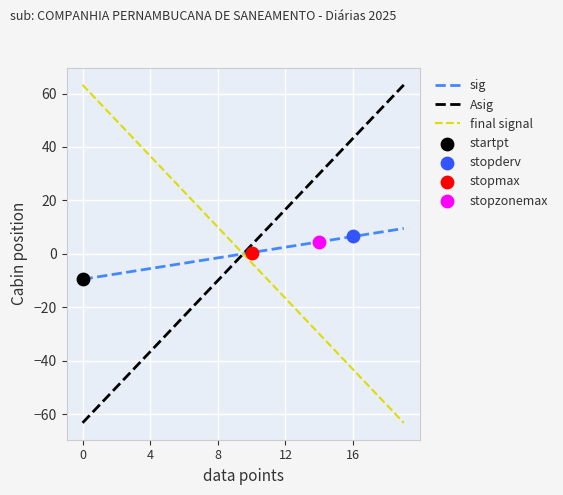

How many times do final signal and Asig cross each other?

1